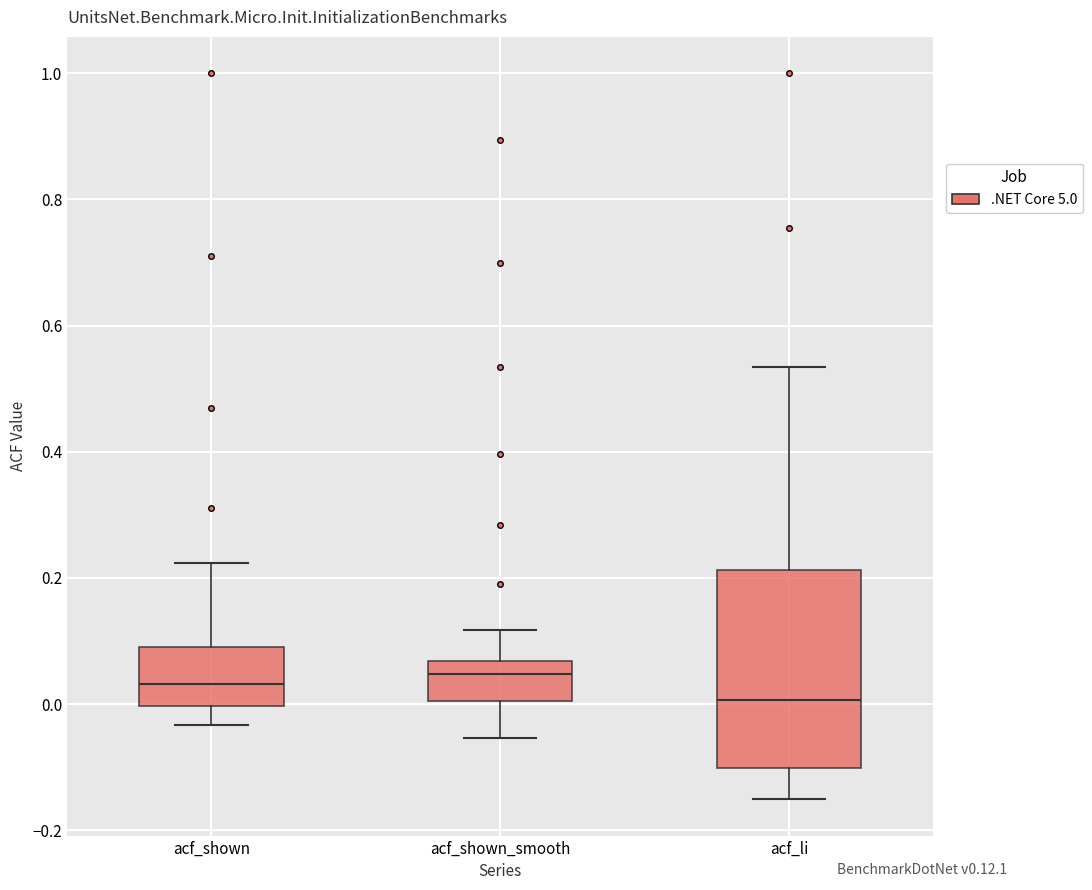

Comparing the boxes themselves (not the whiskers), which one is the tallest?

acf_li